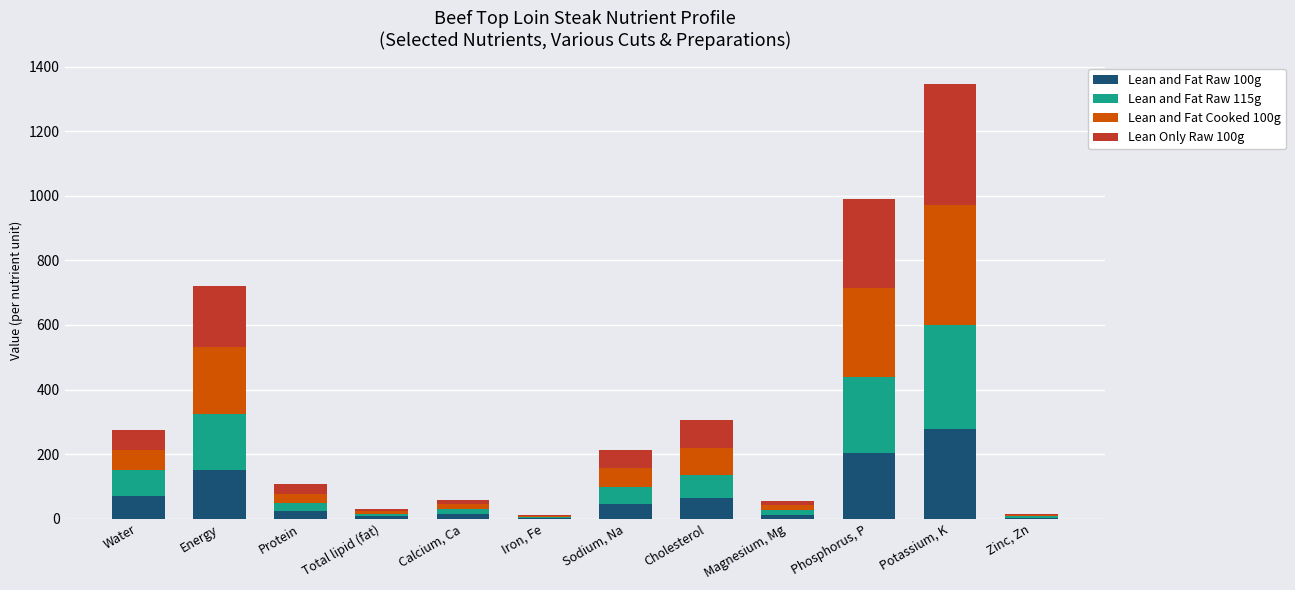

At which label does Lean and Fat Raw 100g reach its peak?

Potassium, K